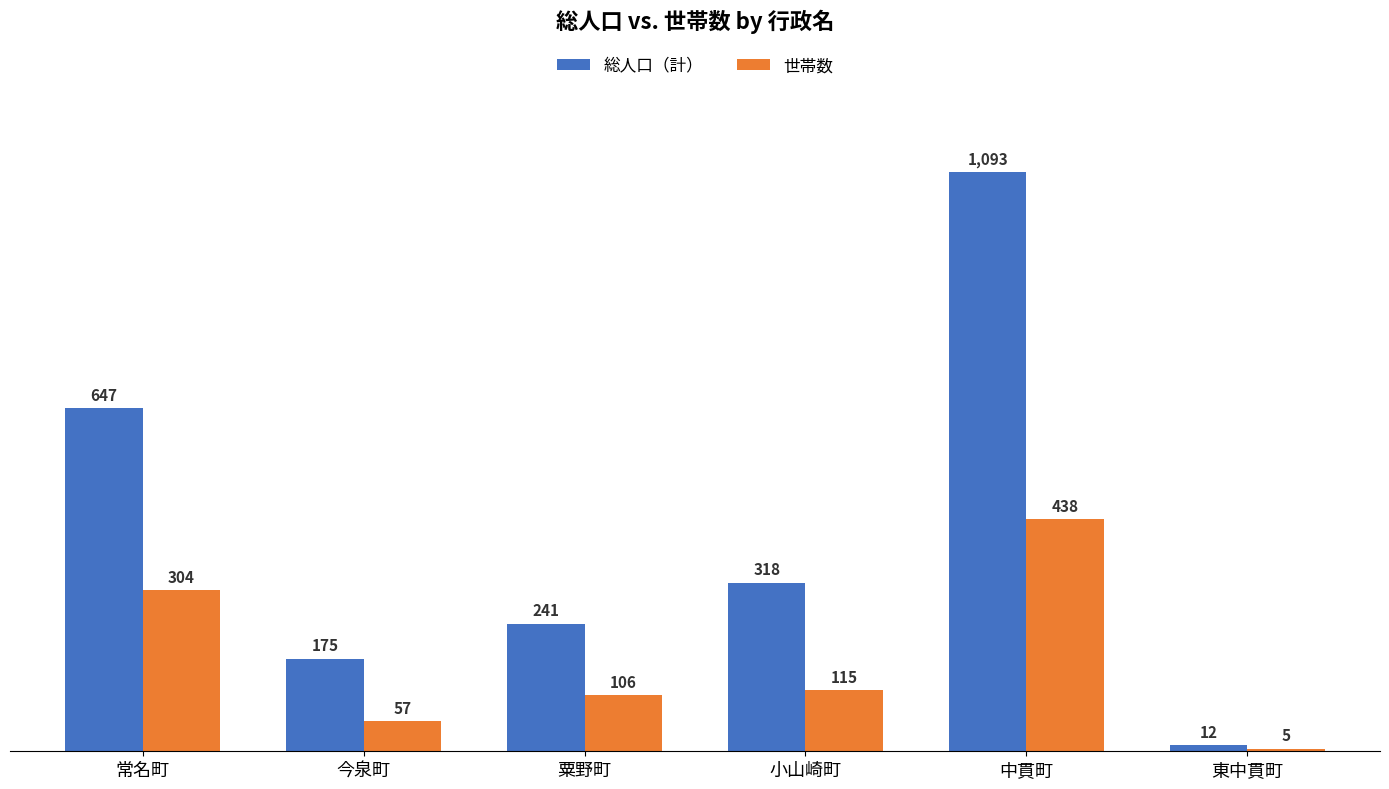

What is the greatest value displayed?

1093